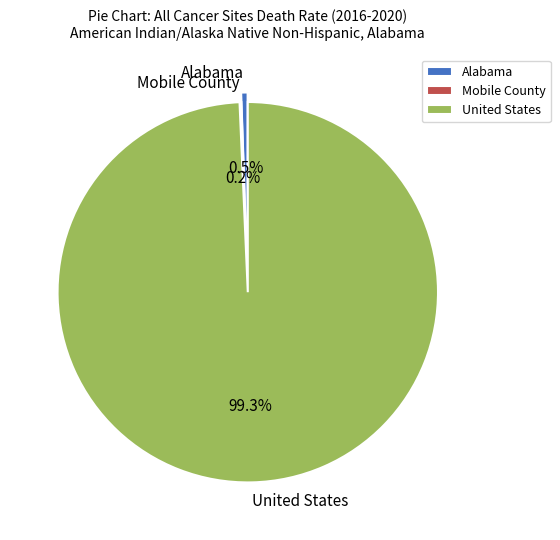

Does United States represent more than half of the total?

Yes